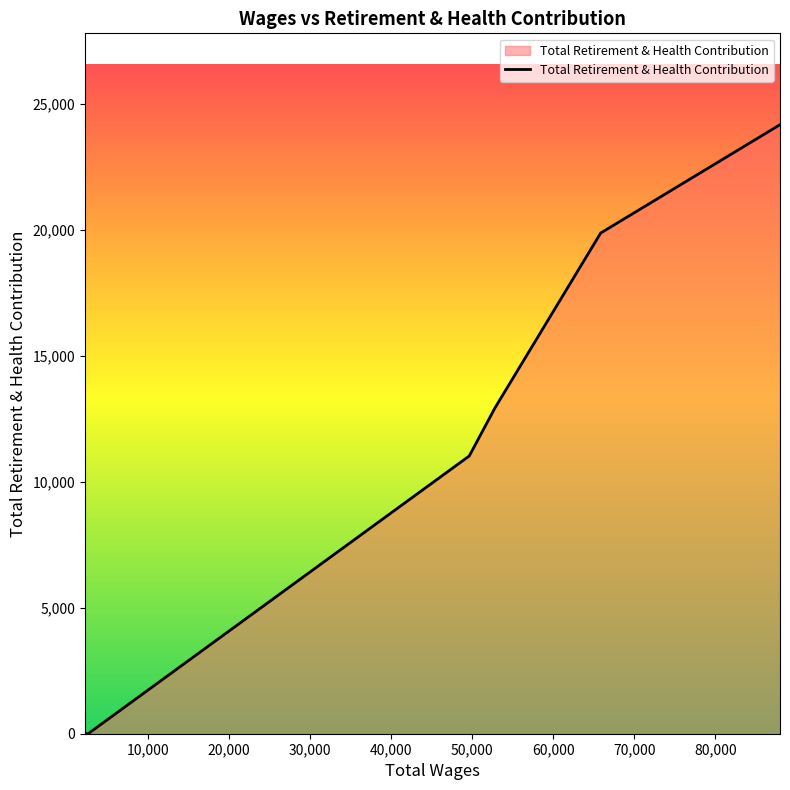

What is the difference between the second highest and minimum values?

19870